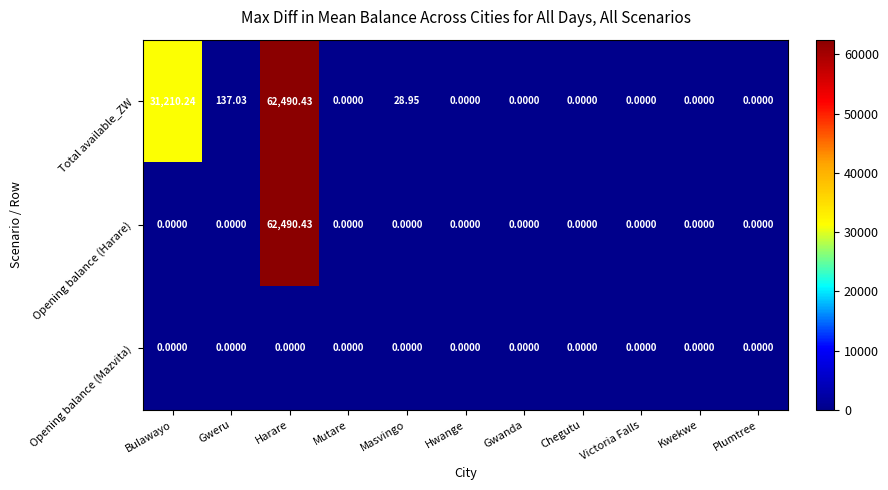

List the series in order of their overall mean, highest first.

Total available_ZW, Opening balance (Harare), Opening balance (Mazvita)